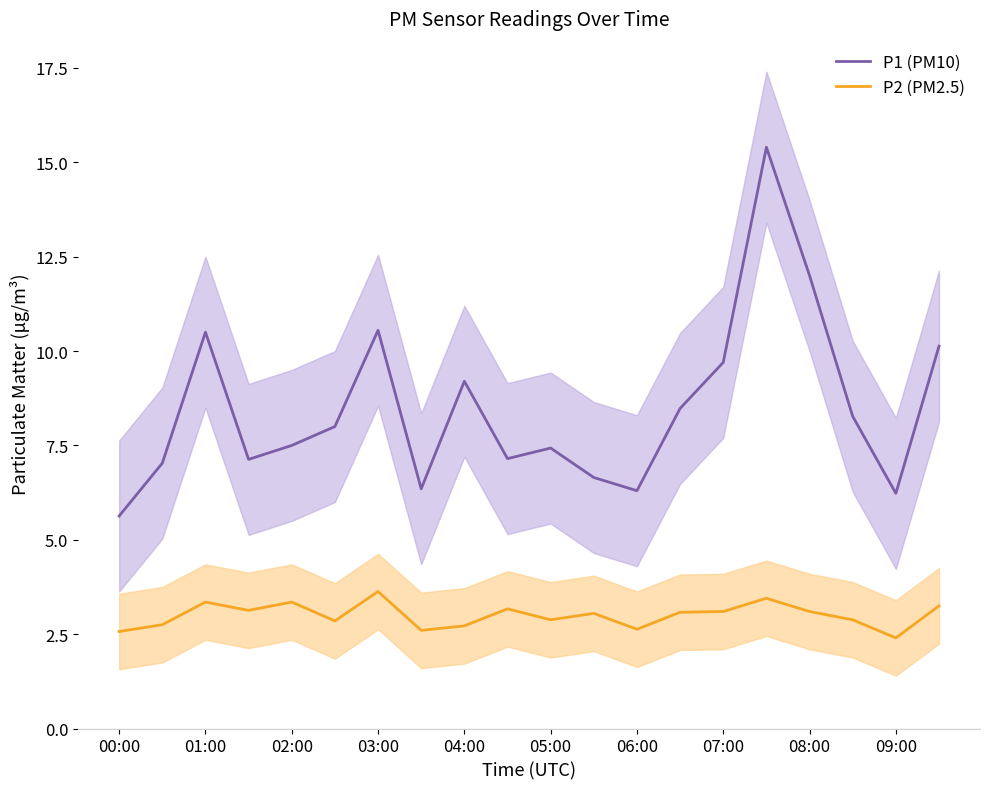

Rank the series by their average value, from highest to lowest.

P1 (PM10), P2 (PM2.5)